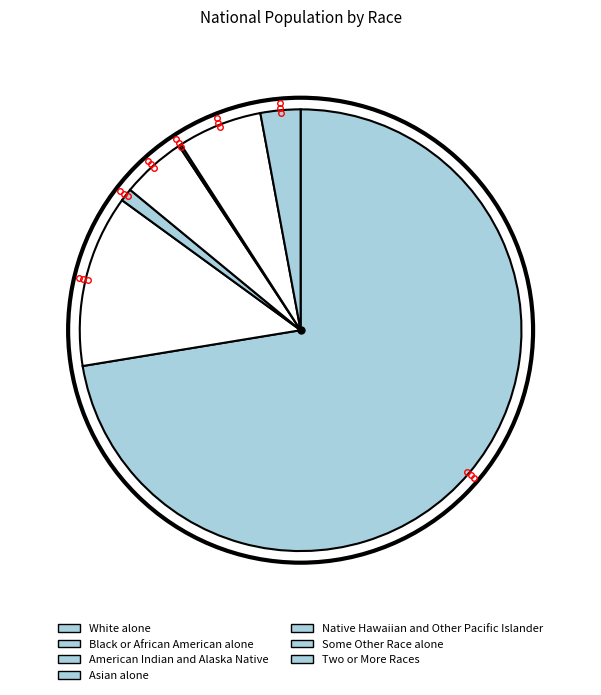

Which category accounts for the majority?

White alone